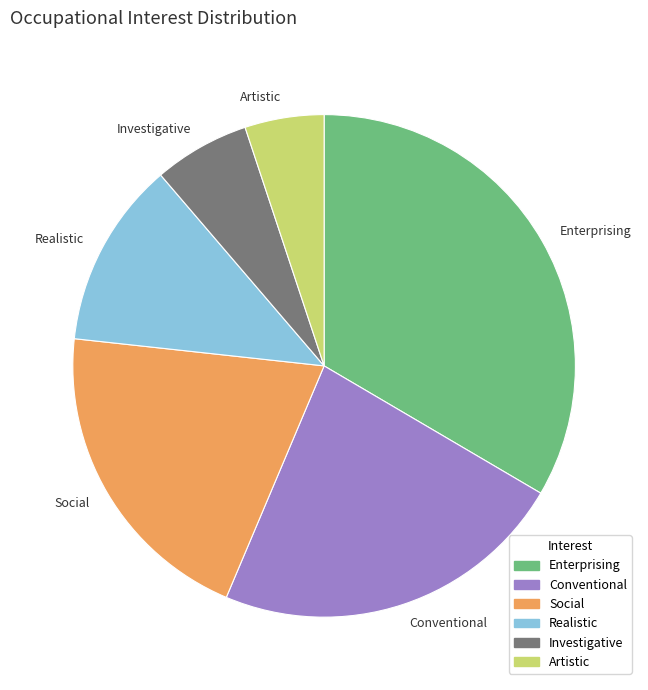

What is the smallest slice in the pie chart?

Artistic